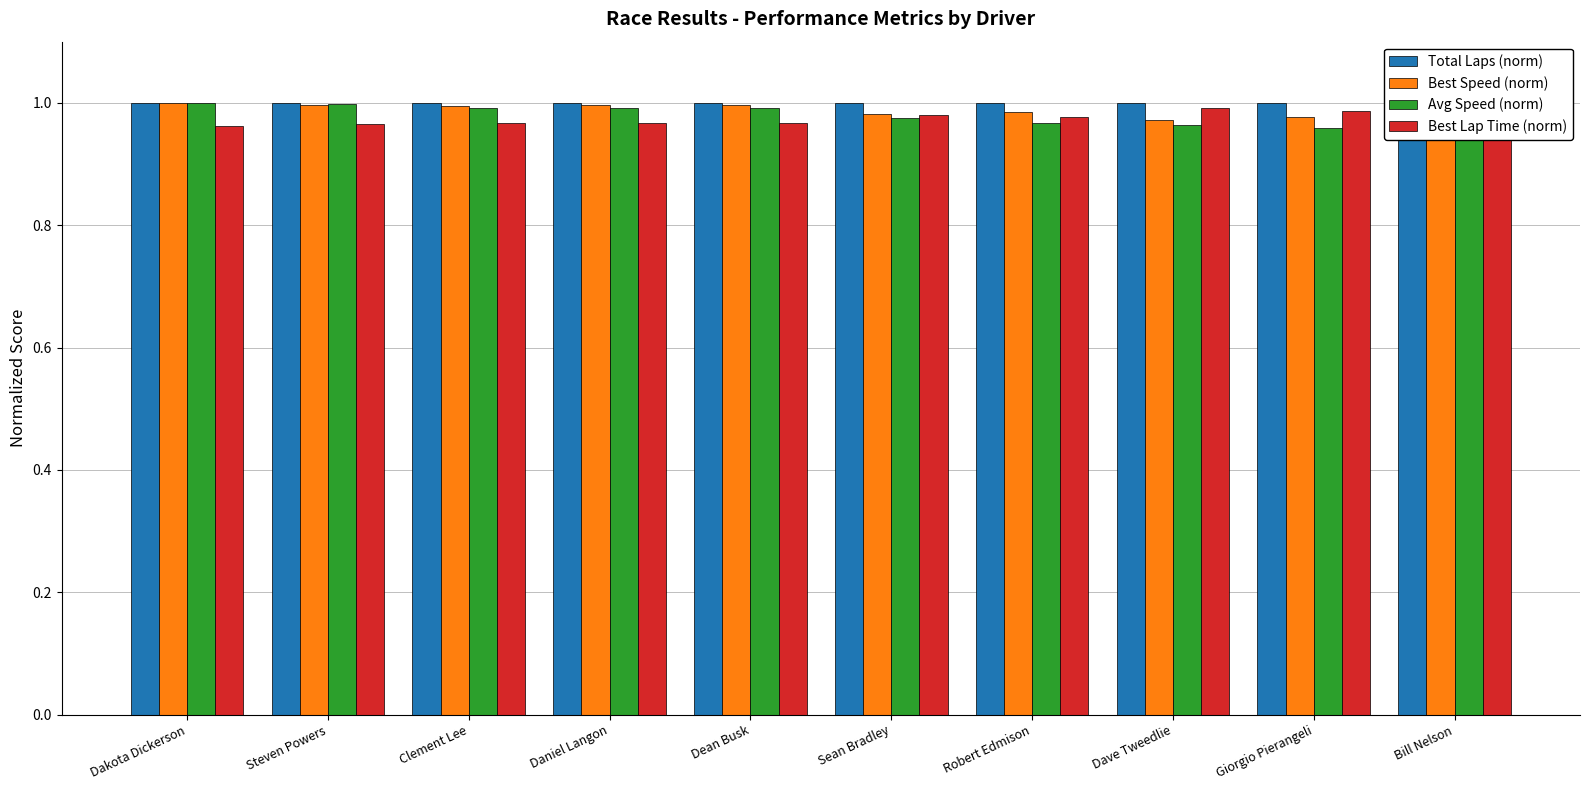

What is the total value across all series at Daniel Langon?

4.0